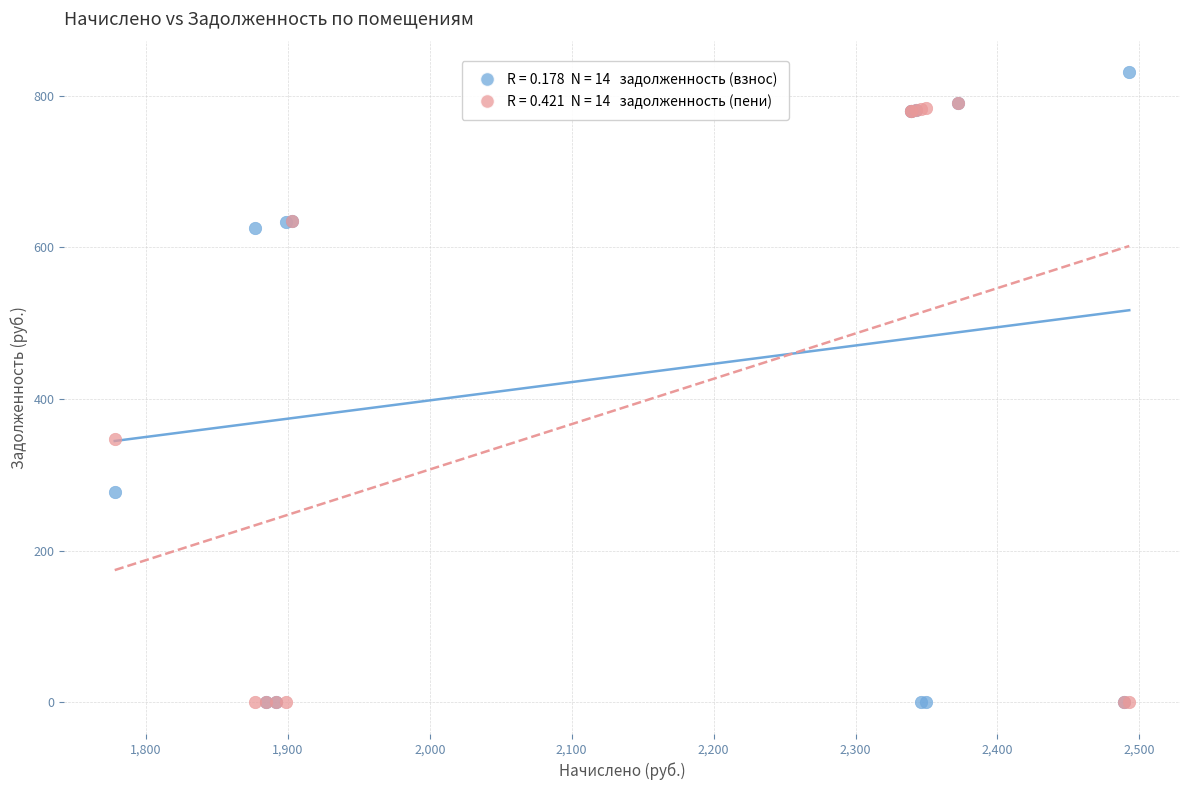

Across all series, what Y value is closest to 415?

347.2